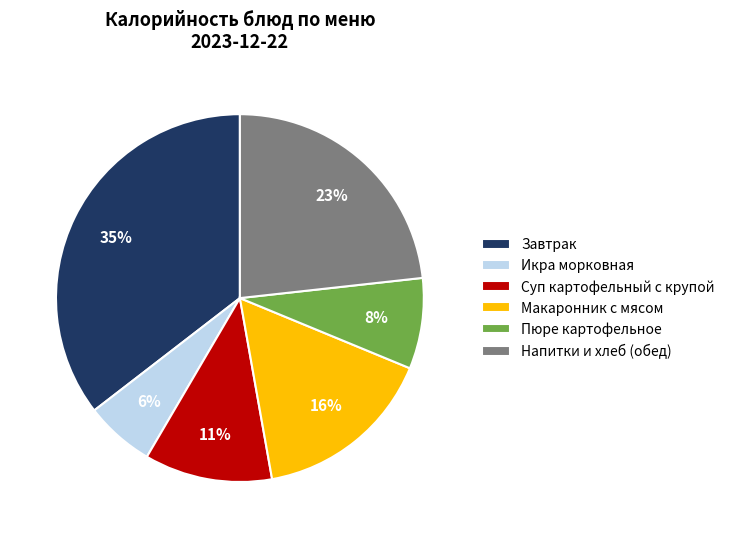

Does any single category account for the majority?

No